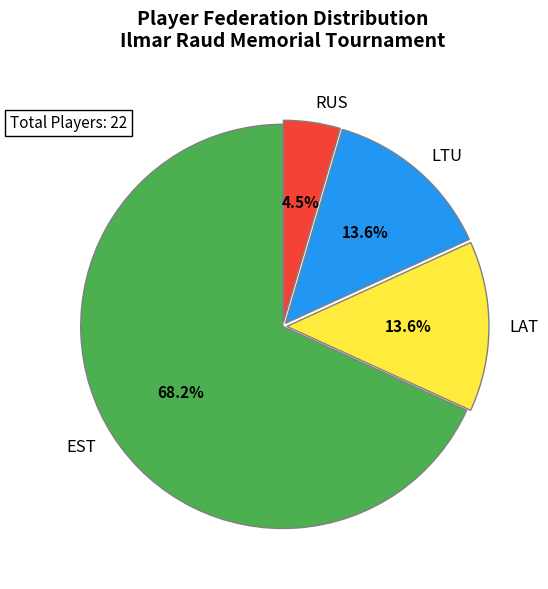

Does EST represent more than half of the total?

Yes